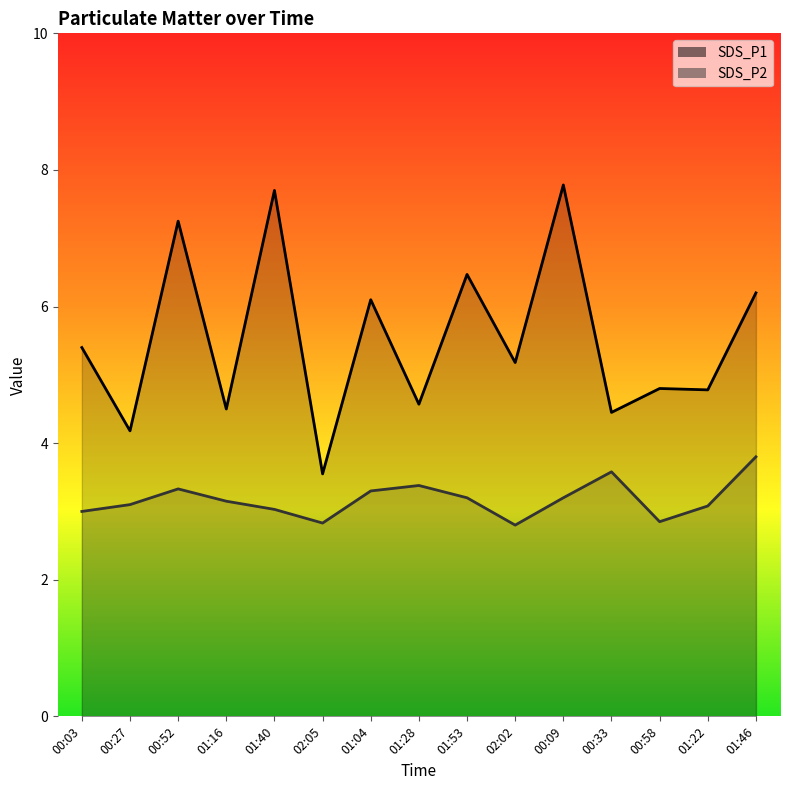

How many values in the SDS_P2 series are below 3?

3